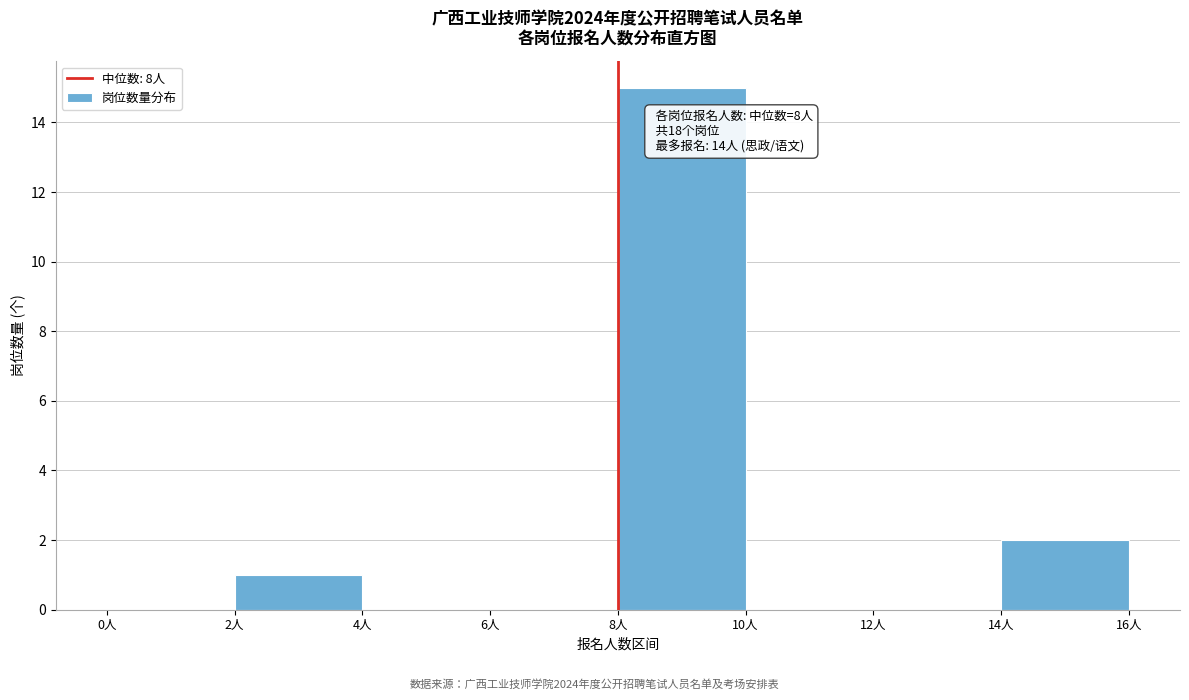

Which range on the x-axis has the tallest bar?

8 to 10